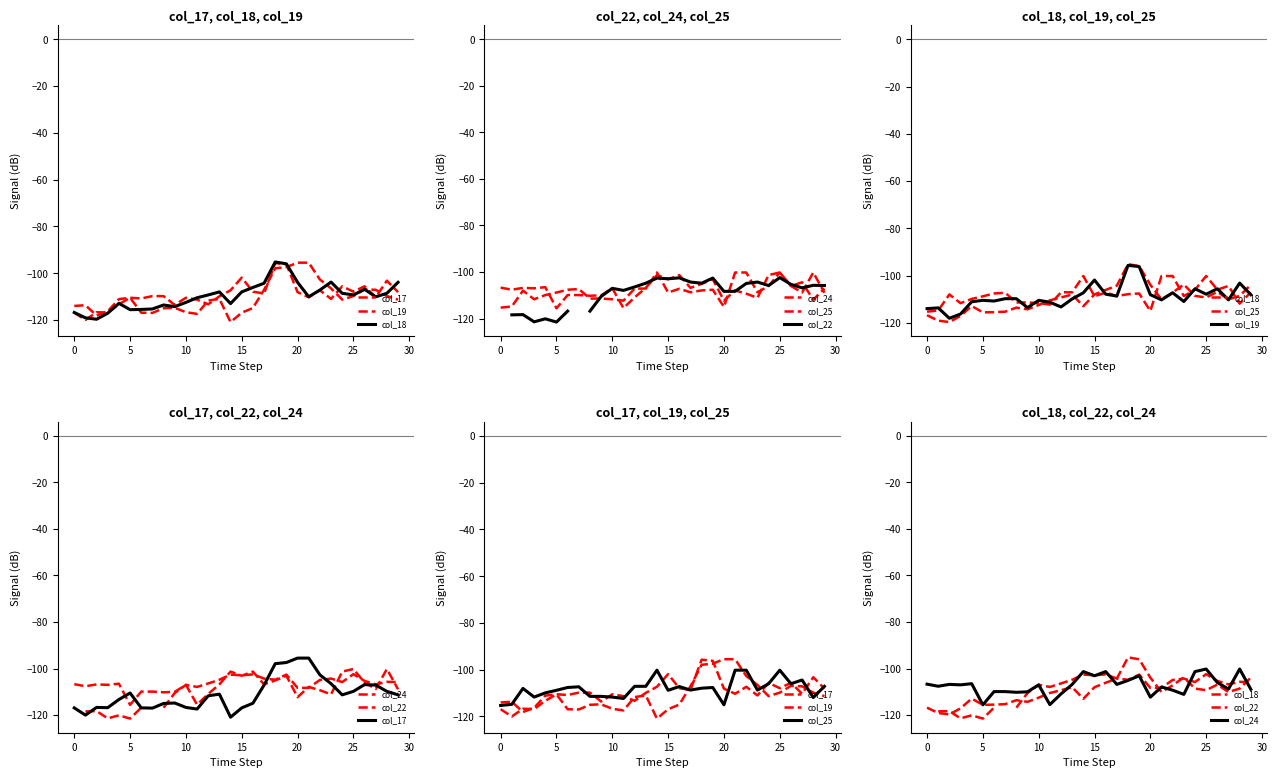

Is it true that col_18 equals -110.1 at 27?

True